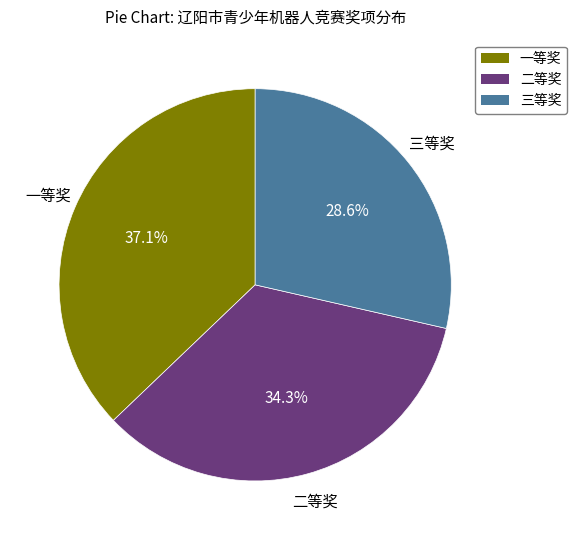

To the nearest percent, what percentage of the pie is 一等奖?

37%